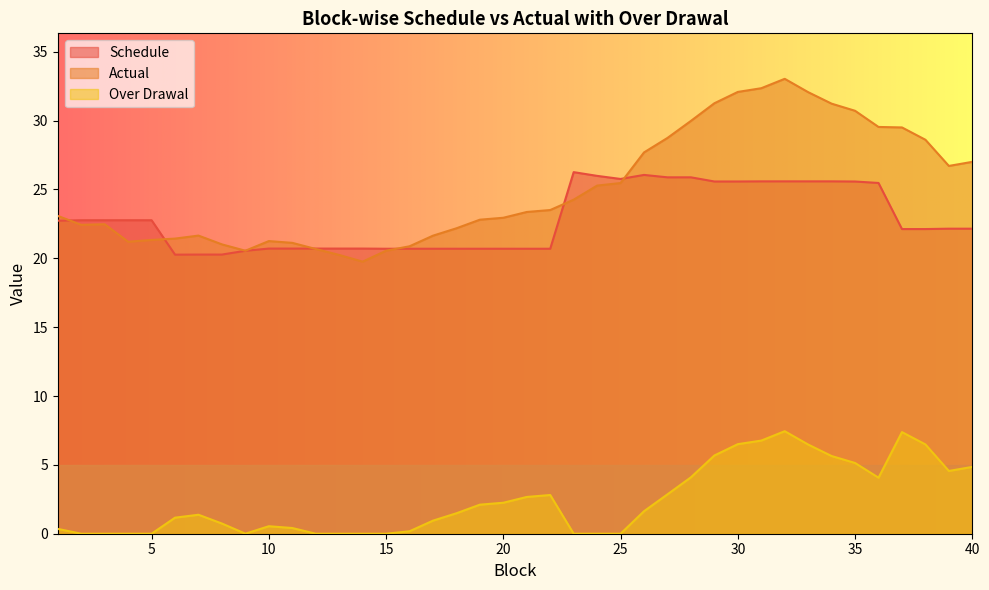

Rank the categories by Actual value from lowest to highest.

14, 13, 15, 9, 12, 16, 8, 11, 4, 10, 5, 6, 17, 7, 18, 2, 3, 19, 20, 1, 21, 22, 23, 24, 25, 39, 40, 26, 38, 27, 37, 36, 28, 35, 34, 29, 33, 30, 31, 32